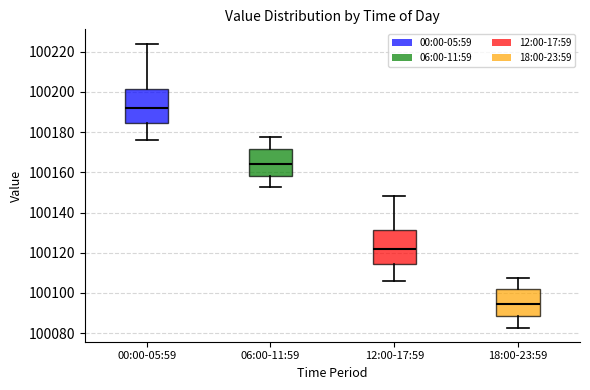

Where is the upper edge of the box for 12:00-17:59 on the y-axis? The values are not printed on the chart, so give them approximately, as read against the axis.

100132